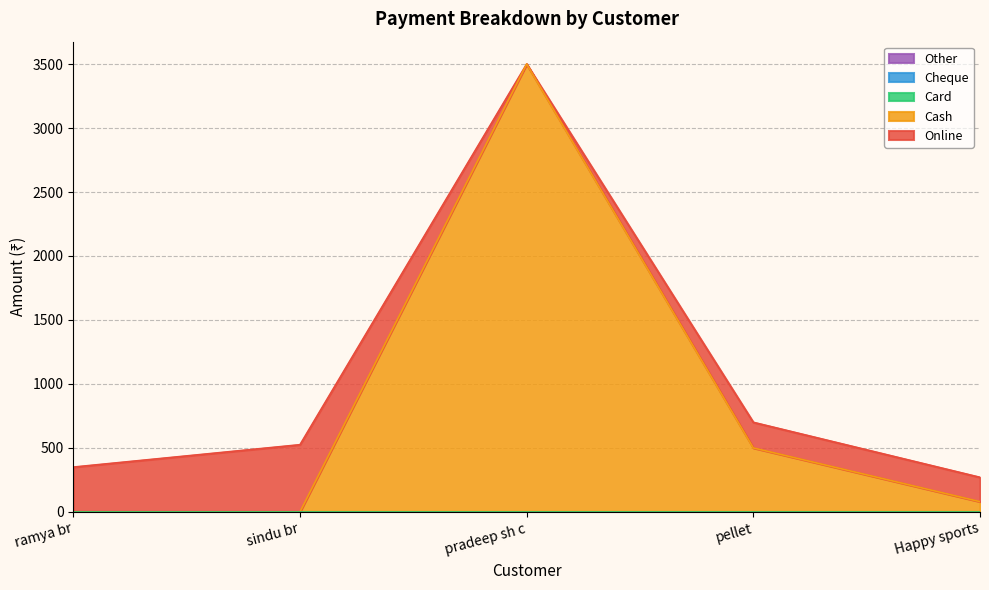

The value of Cash at ramya br is 0. True or false?

True